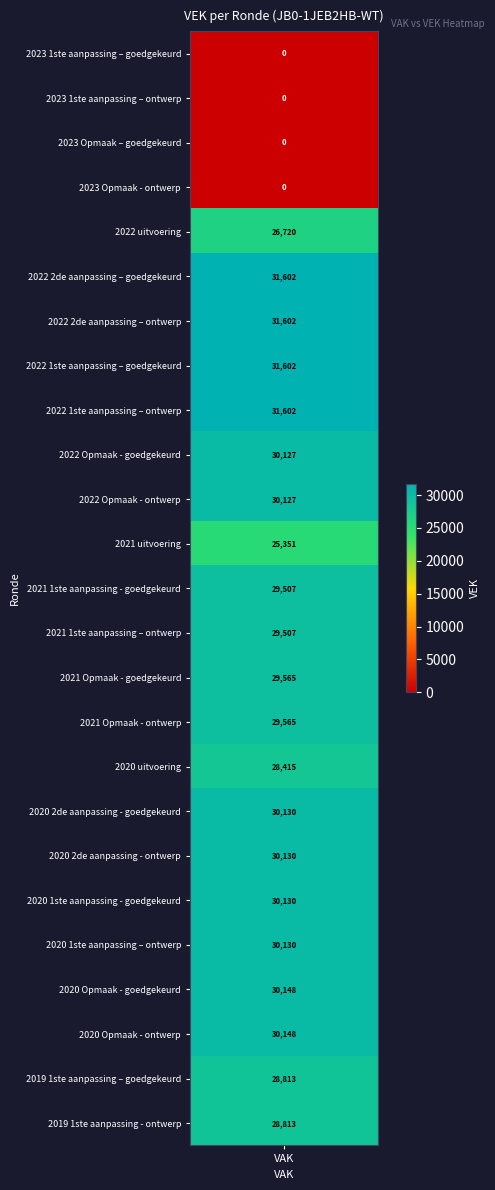

What is the ratio of the value at 2022 1ste aanpassing – goedgekeurd to the value at 2021 uitvoering?

1.2